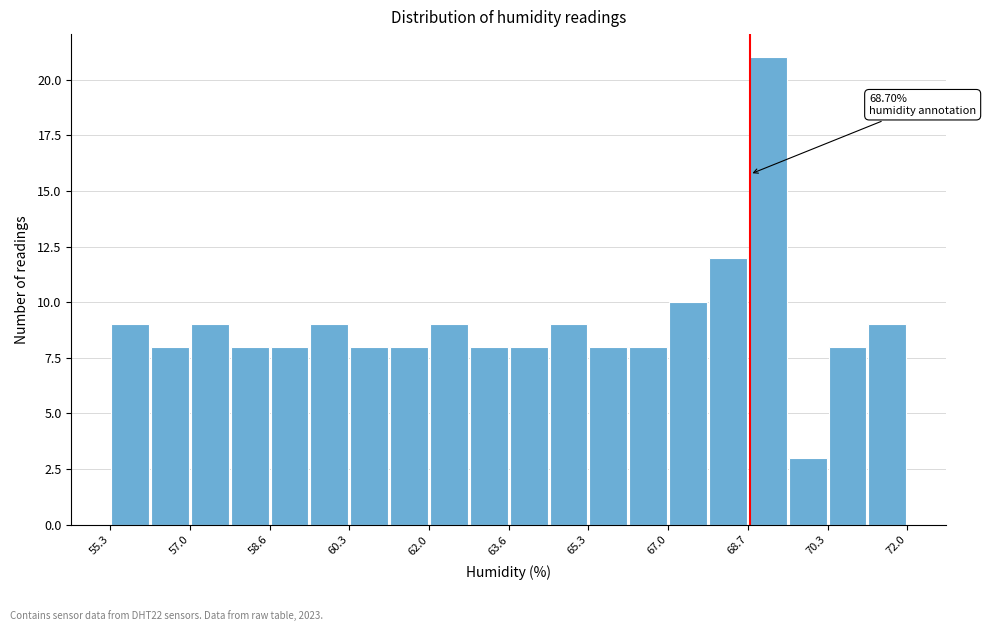

Which range on the x-axis has the tallest bar?

68.6 to 69.4